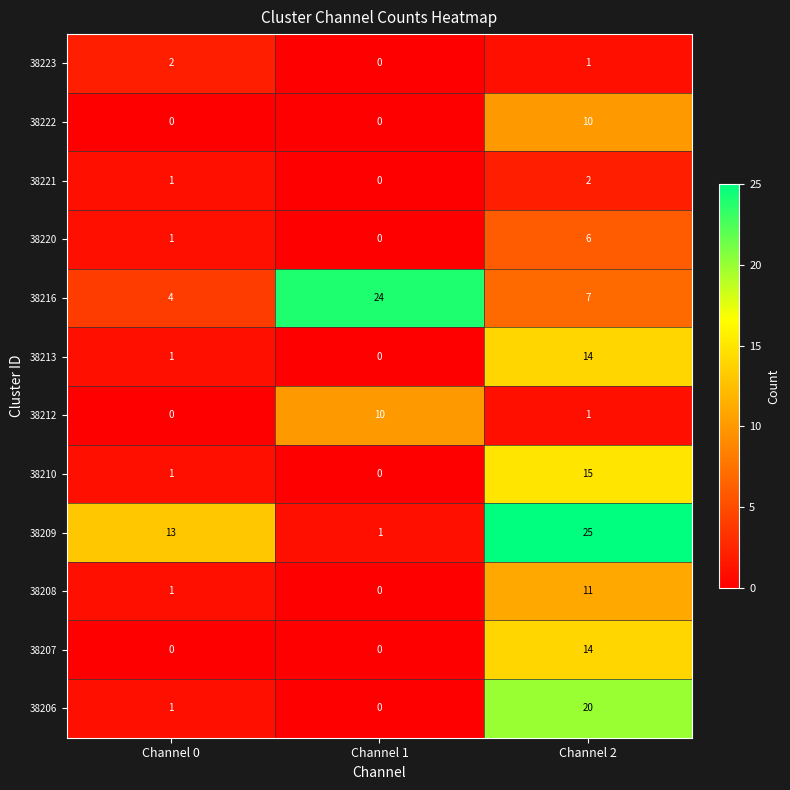

What is the sum of all 38216 values?

35